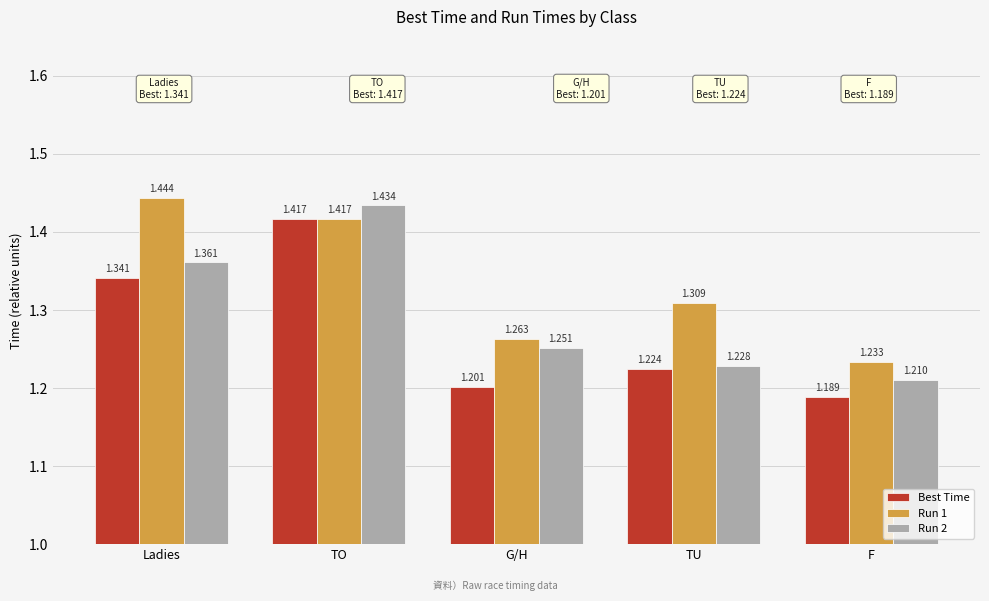

Which series changed the most between Ladies and F?

Run 1